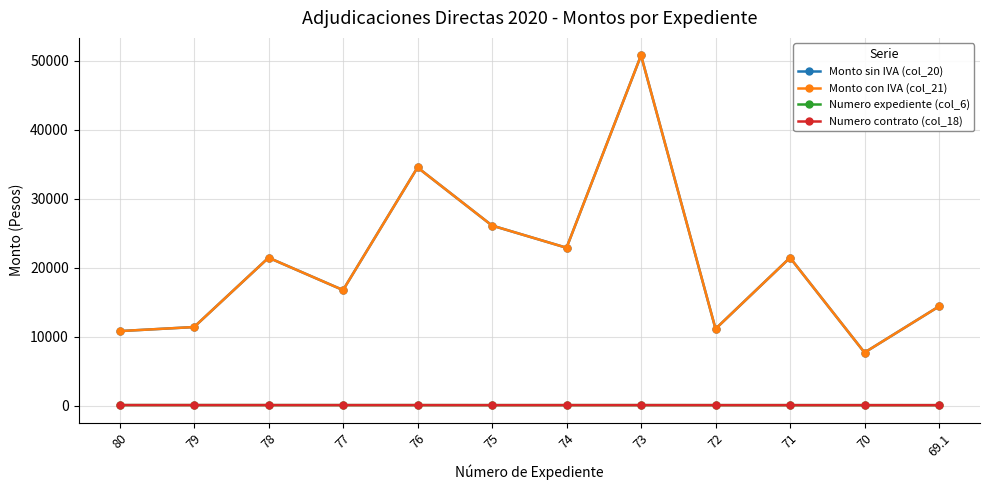

How many lines are shown in the chart?

4